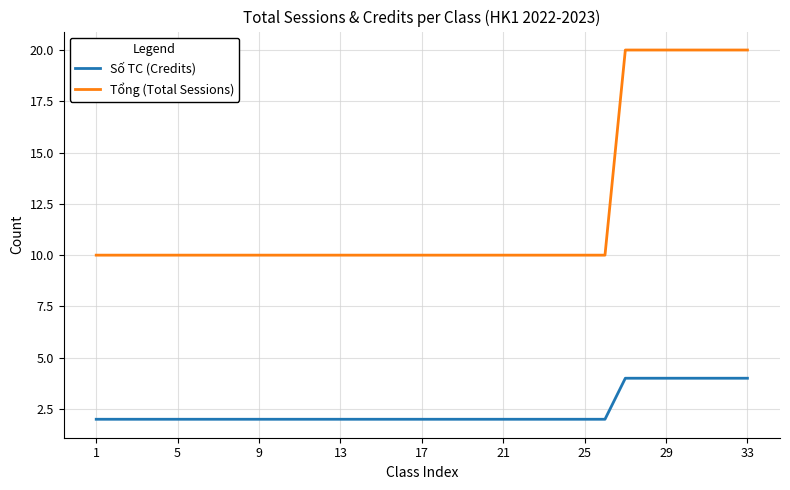

List the series in order of their overall mean, lowest first.

Số TC (Credits), Tổng (Total Sessions)